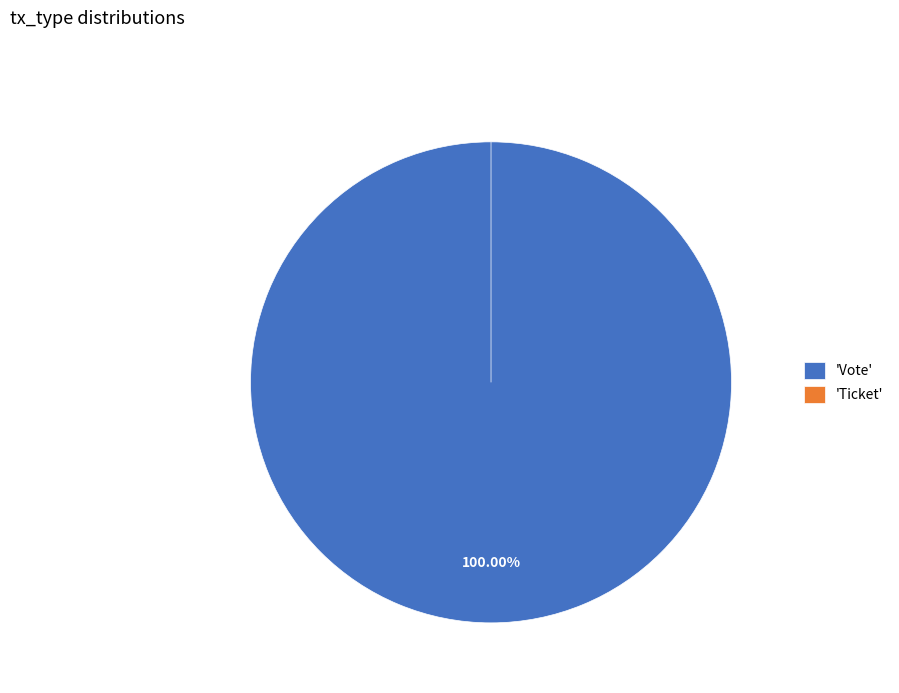

To the nearest percent, what is the difference between the largest and smallest slice percentages?

100%